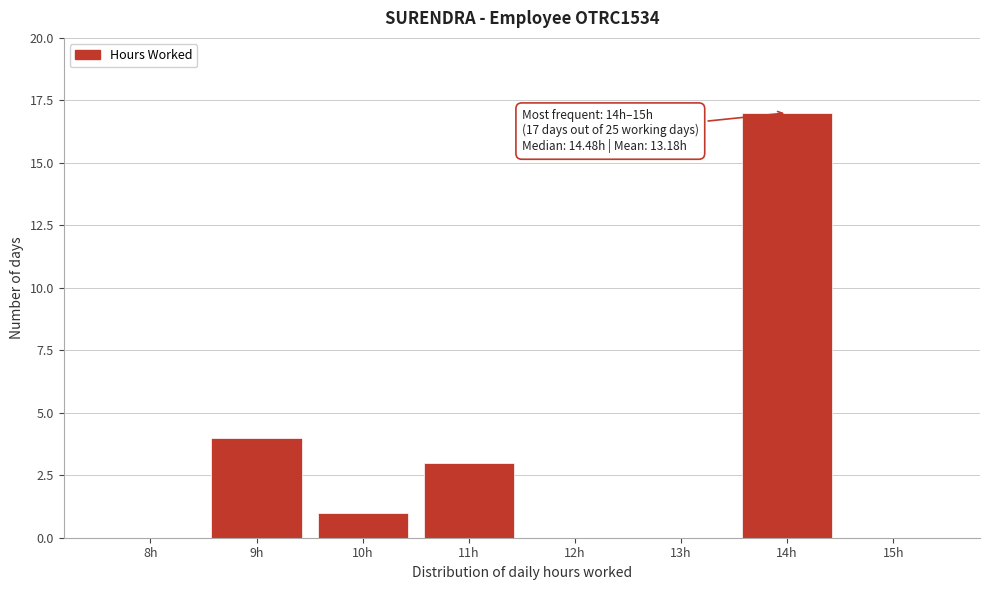

Reading left to right, what are all the values shown in this chart?

8h=0	9h=4	10h=1	11h=3	12h=0	13h=0	14h=17	15h=0